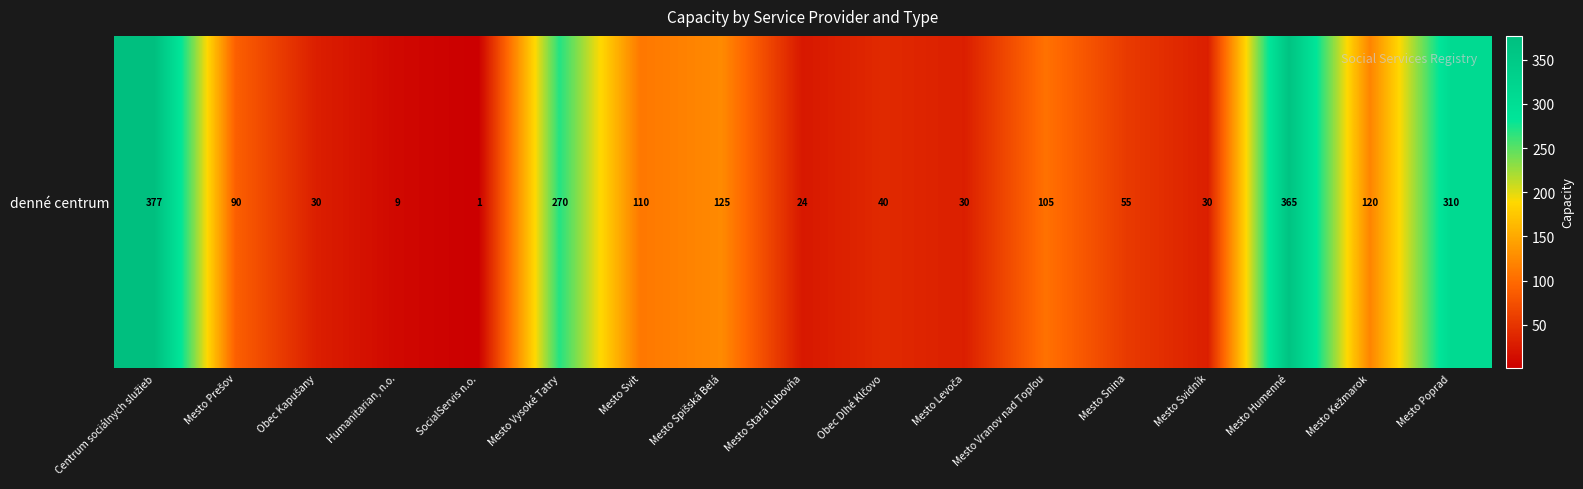

Between Mesto Humenné and SocialServis n.o., which is larger?

Mesto Humenné